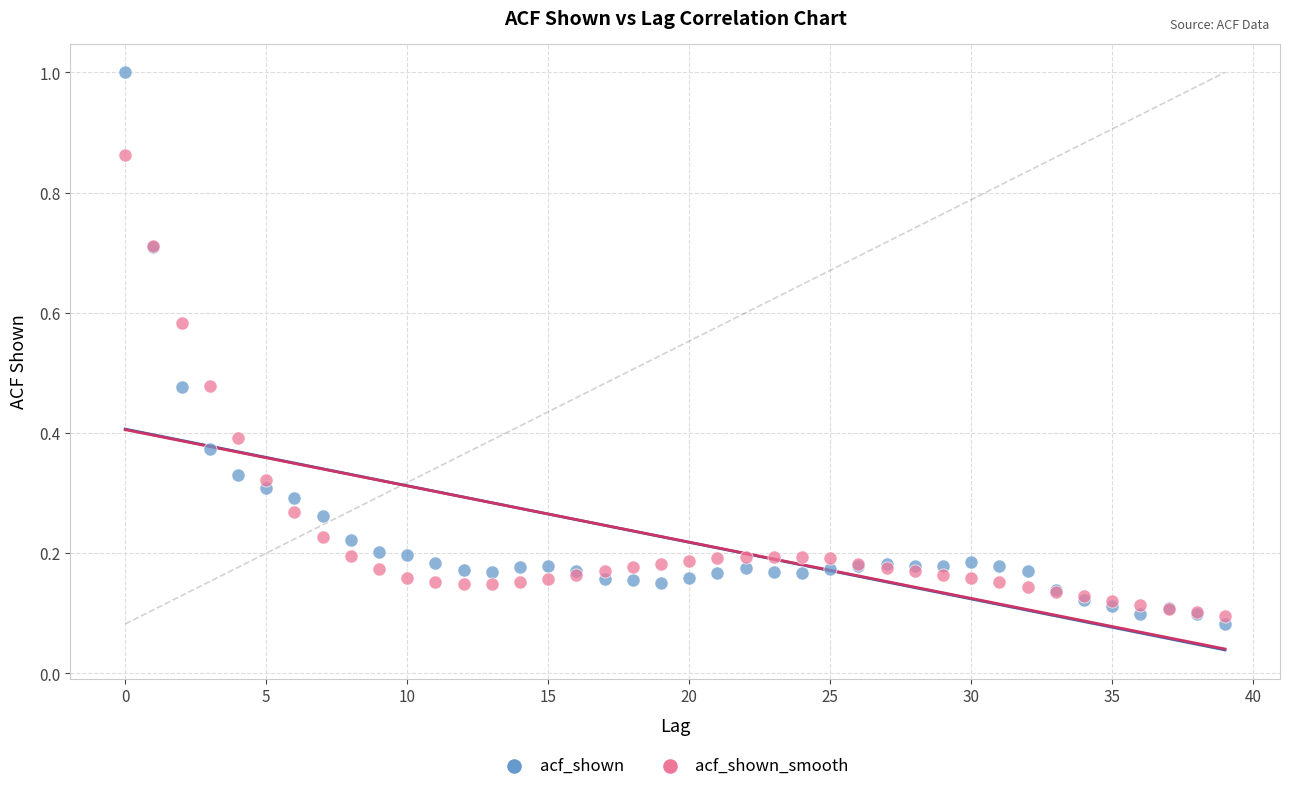

Which series reaches the maximum Y coordinate?

acf_shown